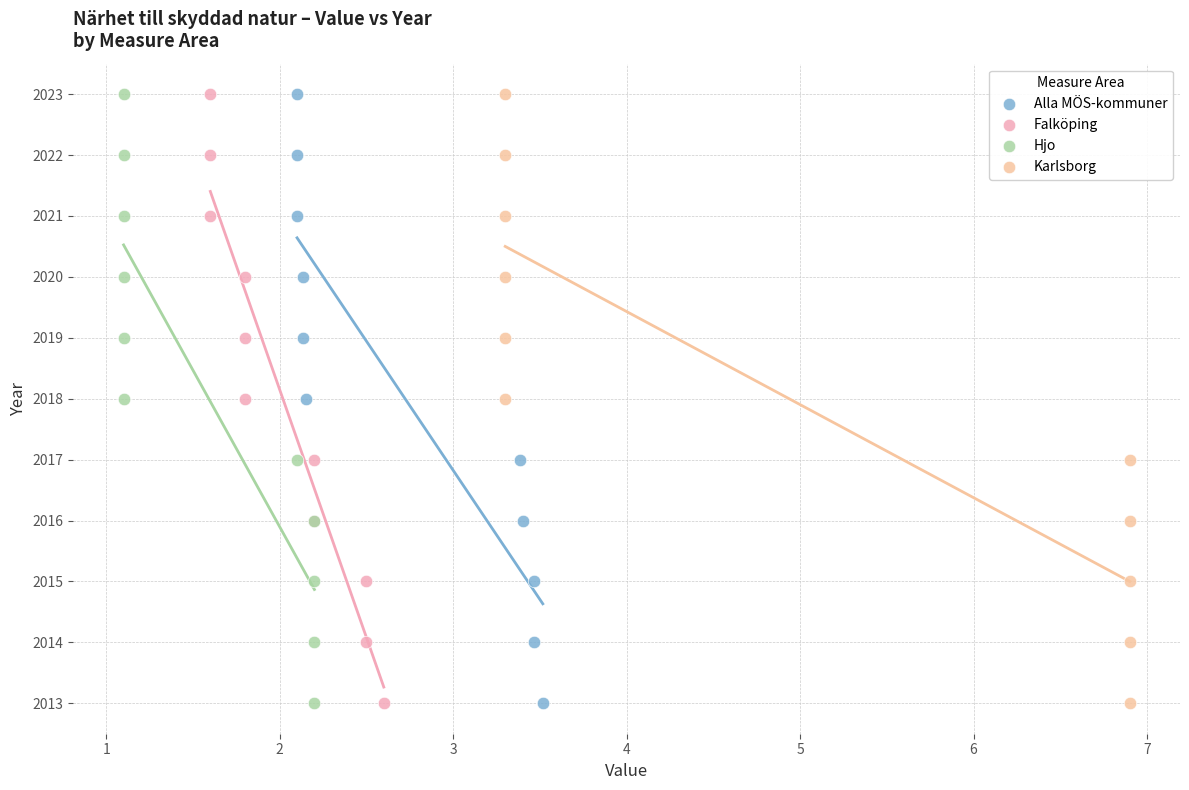

What are all the series names shown in the legend?

Alla MÖS-kommuner, Falköping, Hjo, Karlsborg